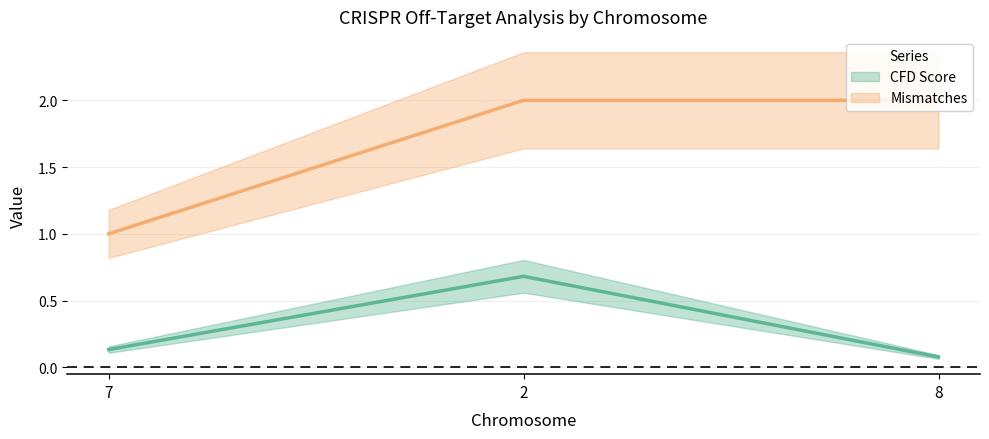

What is the value of the Mismatches point at the 3rd from the left?

2.0